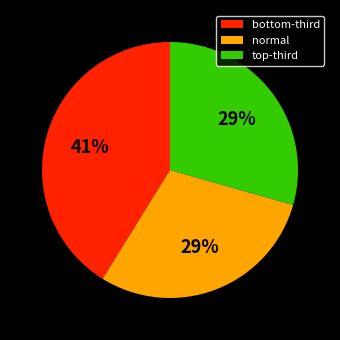

Which category has the biggest portion of the pie?

bottom-third